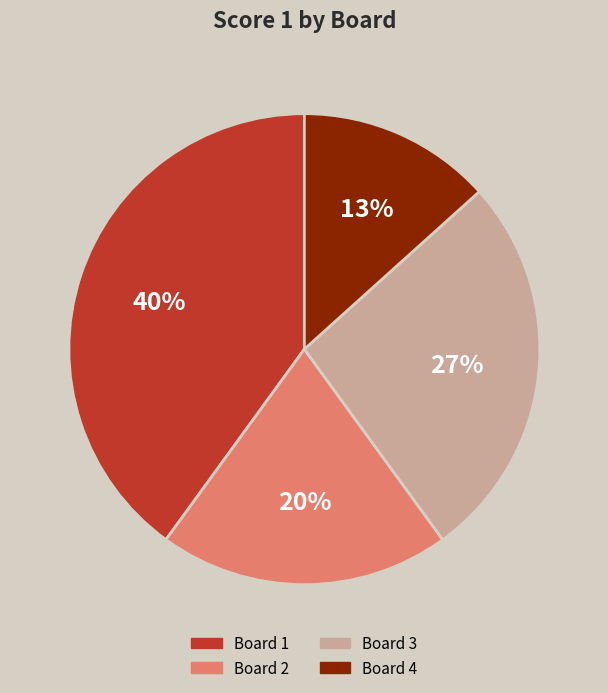

Is Board 3 the majority of the pie?

No